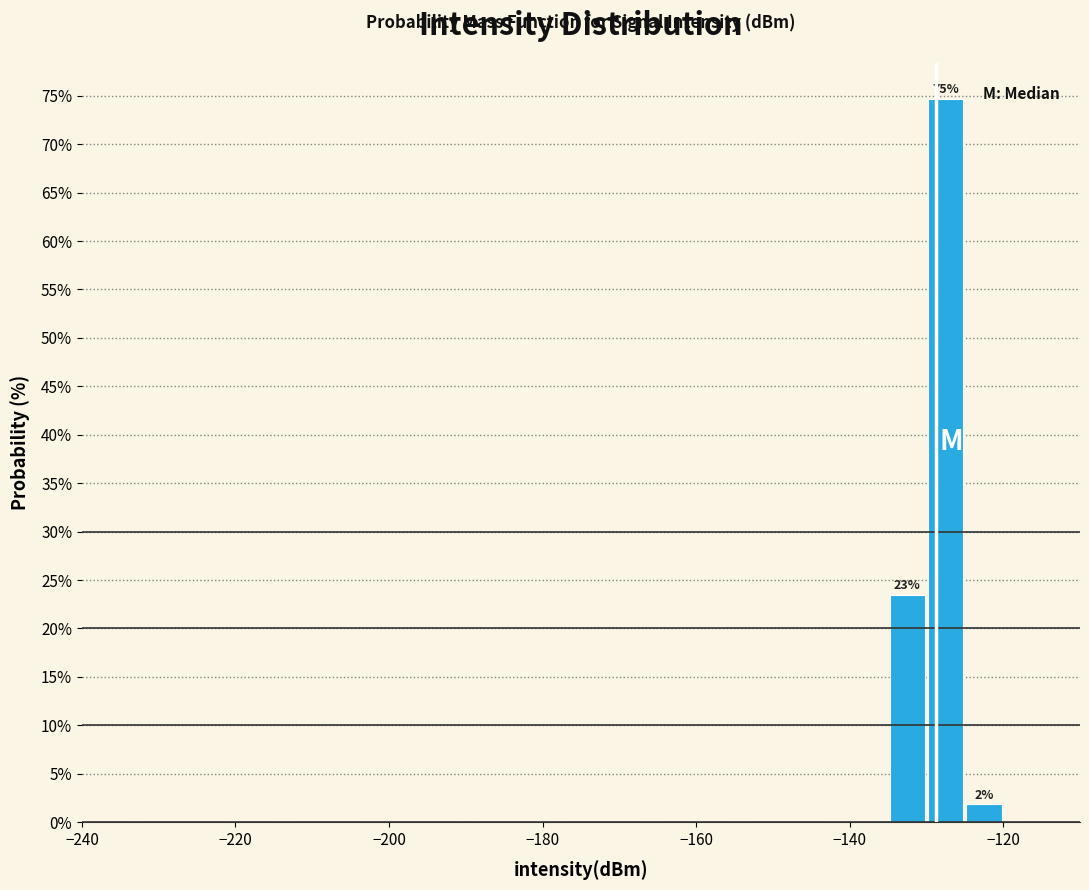

Around what value on the x-axis is the tallest bar? Give the approximate position of its centre, as read against the axis.

-128